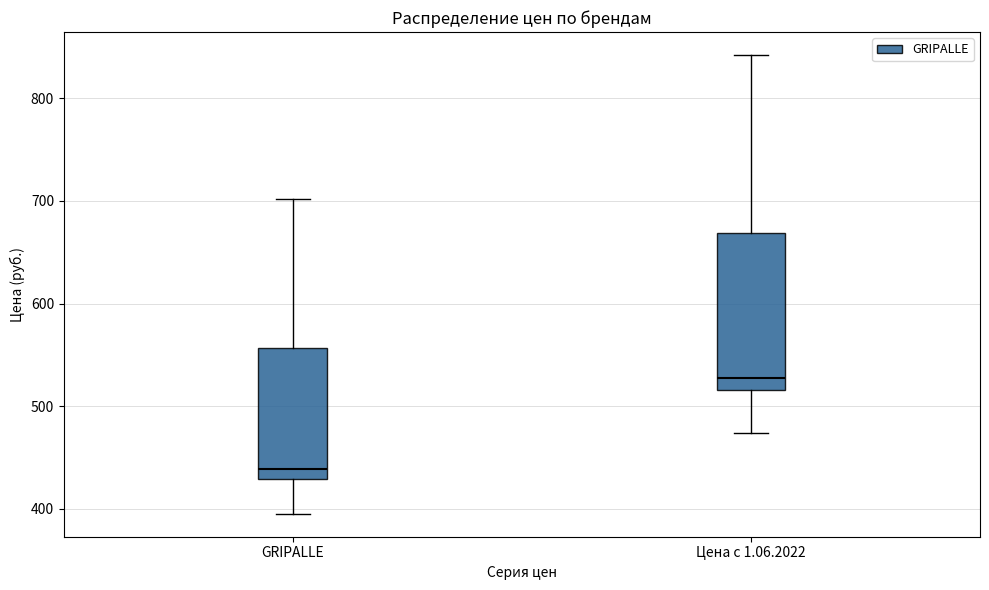

Reading left to right, transcribe this box plot: for each box, give where its median line is, the range the box spans, and where its two whiskers end, as read against the y-axis. The values are not printed on the chart, so give them approximately, as read against the axis.

GRIPALLE: median 440, box 430 to 560, whiskers 400 to 700
Цена с 1.06.2022: median 530, box 520 to 670, whiskers 470 to 840